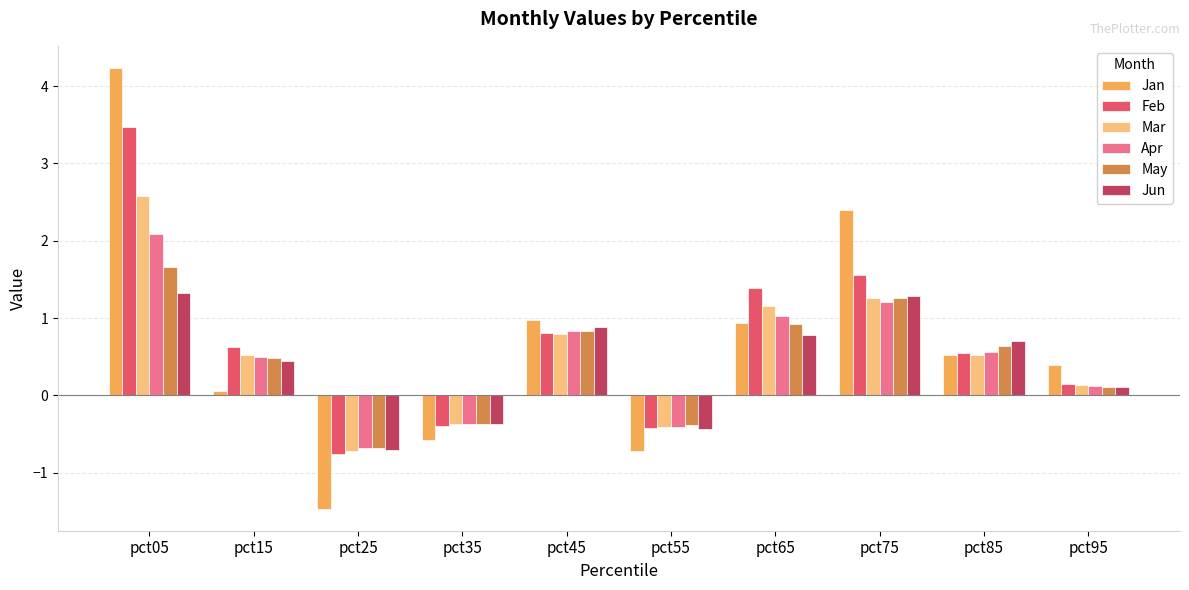

What is the maximum value for Jan?

4.2